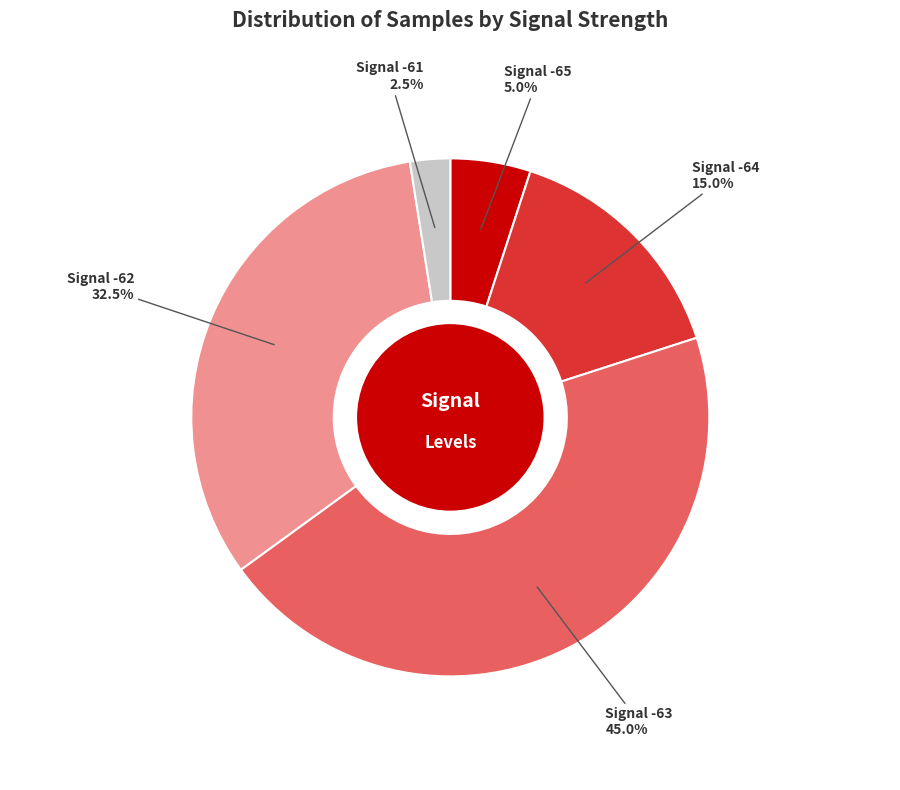

Is there a majority slice in this chart?

No